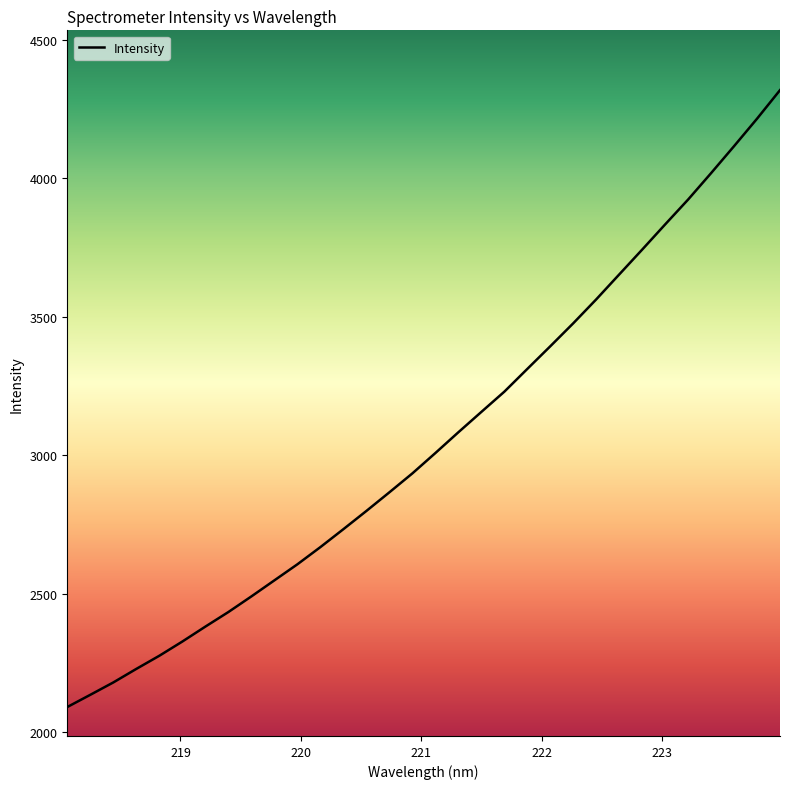

Count the number of categories in the chart.

32